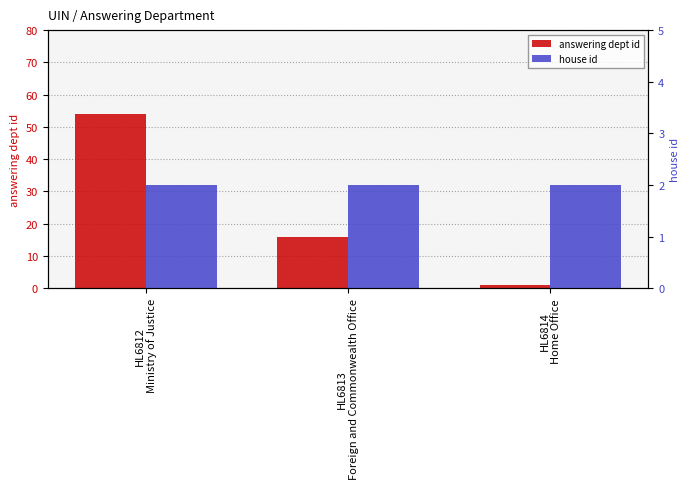

What is the spread (max minus min) of values at HL6813
Foreign and Commonwealth Office?

14